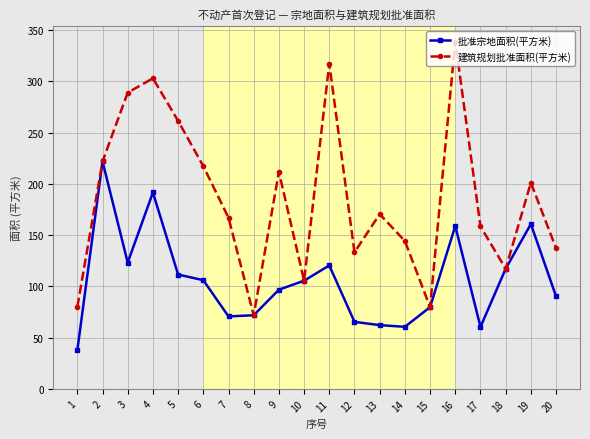

The 建筑规划批准面积(平方米) series shows 195.0 at 14. True or false?

False